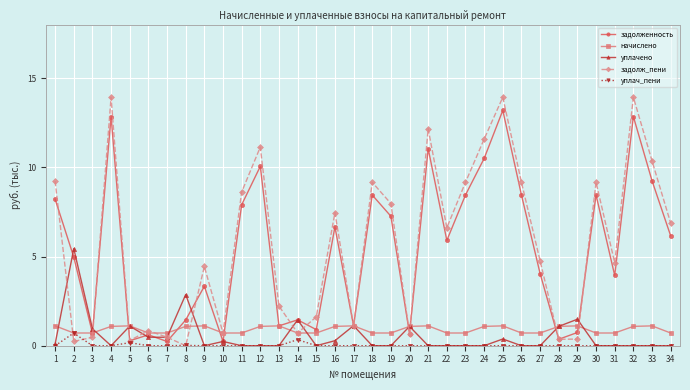

What are all the series names shown in the legend?

задолженность, начислено, уплачено, задолж_пени, уплач_пени